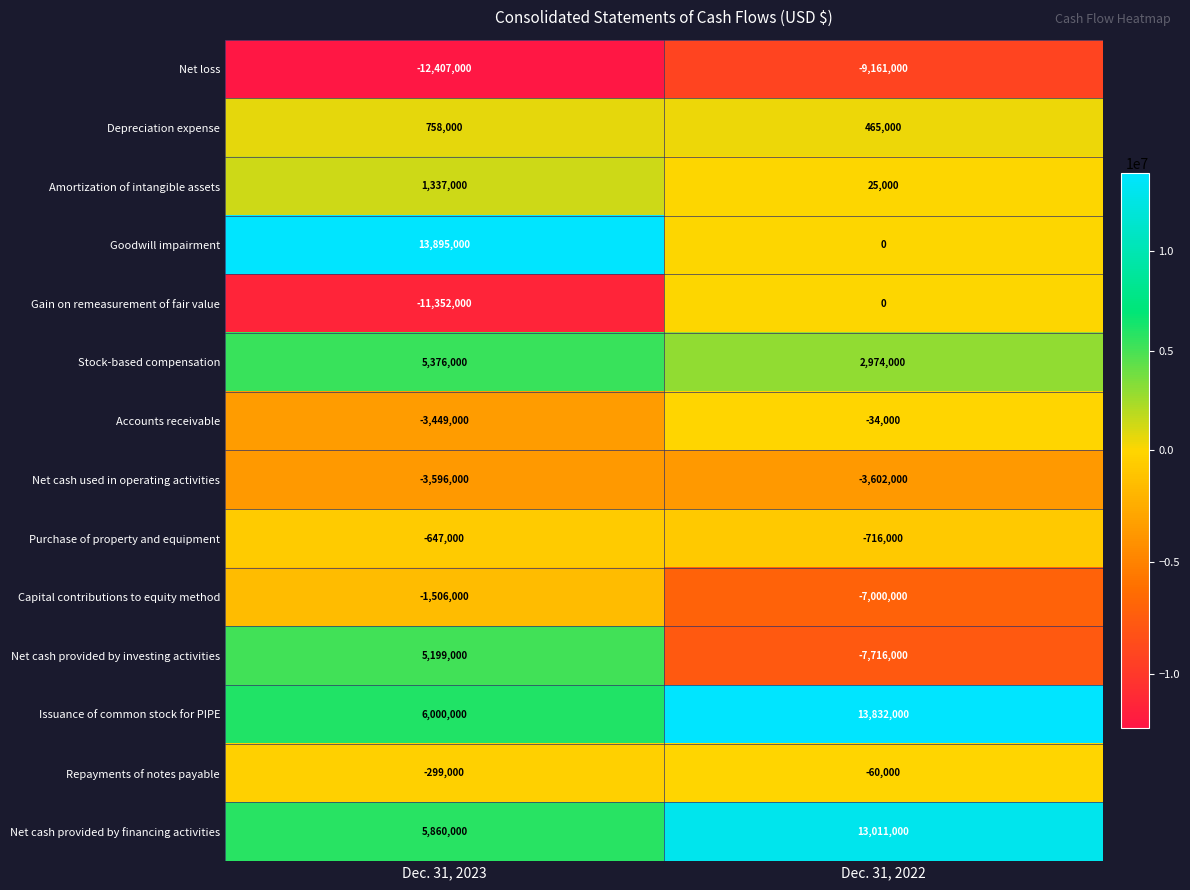

What is the sum of the Depreciation expense values at Dec. 31, 2022 and Dec. 31, 2023?

1223000